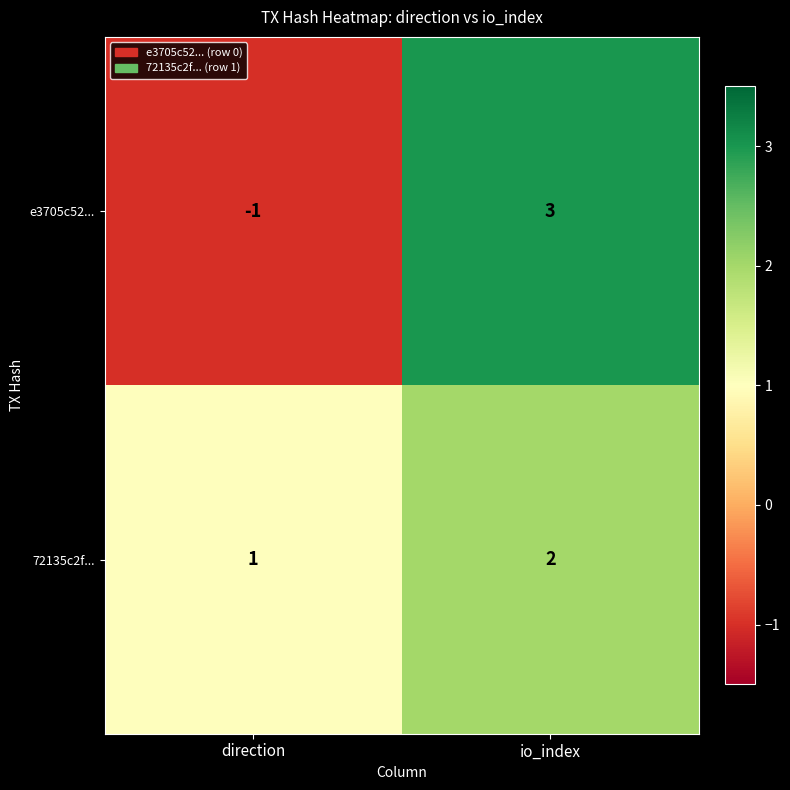

The value of 72135c2f... at direction is 0. True or false?

False